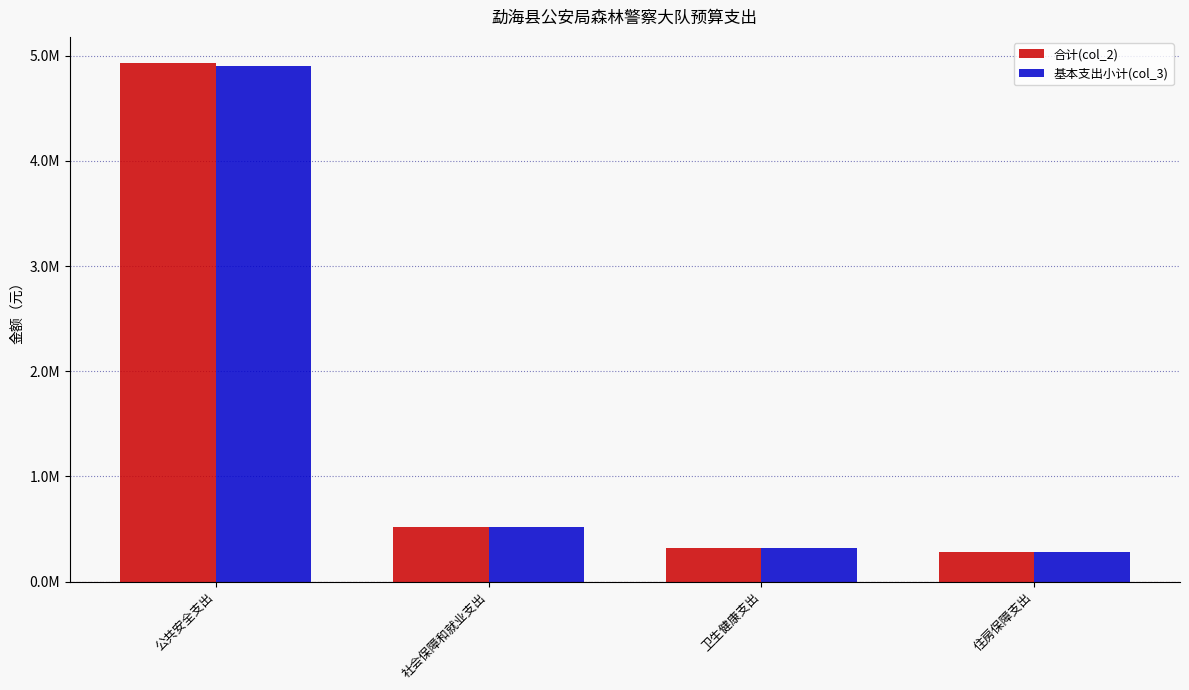

Are the bars grouped side by side (vs. stacked)?

Yes